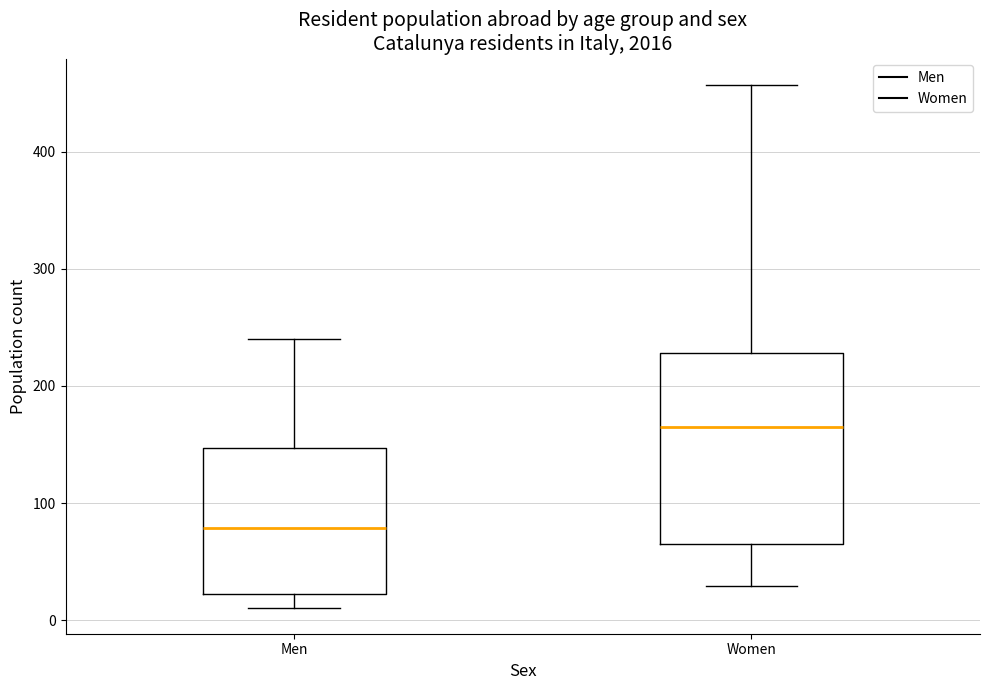

Which box is the tallest, from its lower edge to its upper edge?

Women